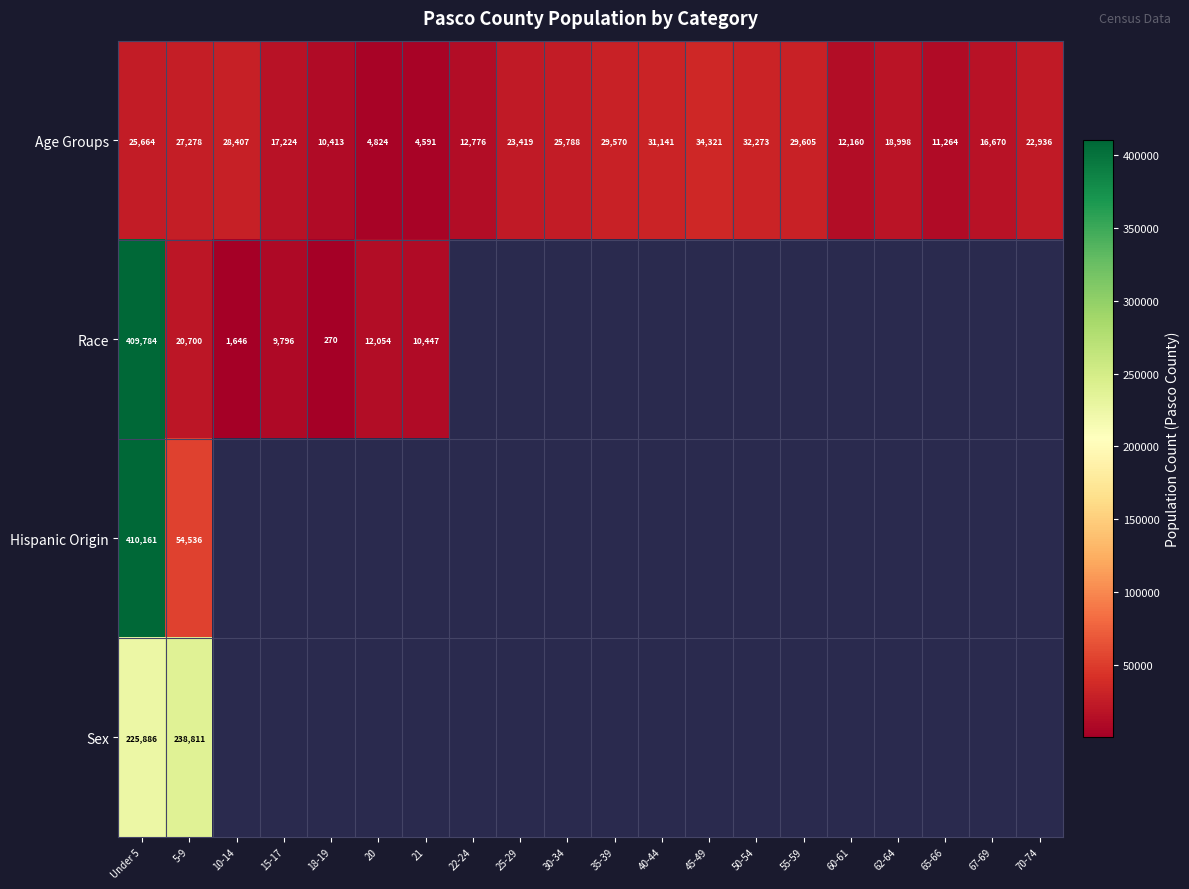

What is the total value across all series at 5-9?

341325